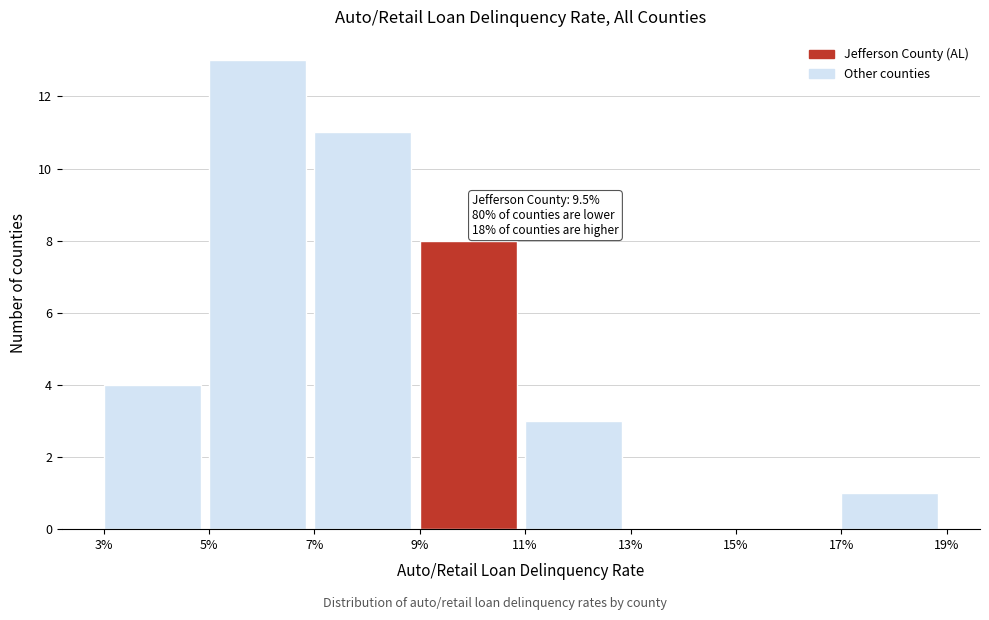

Reading left to right, what are all the values shown in this chart?

3%=4	5%=13	7%=11	9%=8	11%=3	13%=0	15%=0	17%=1